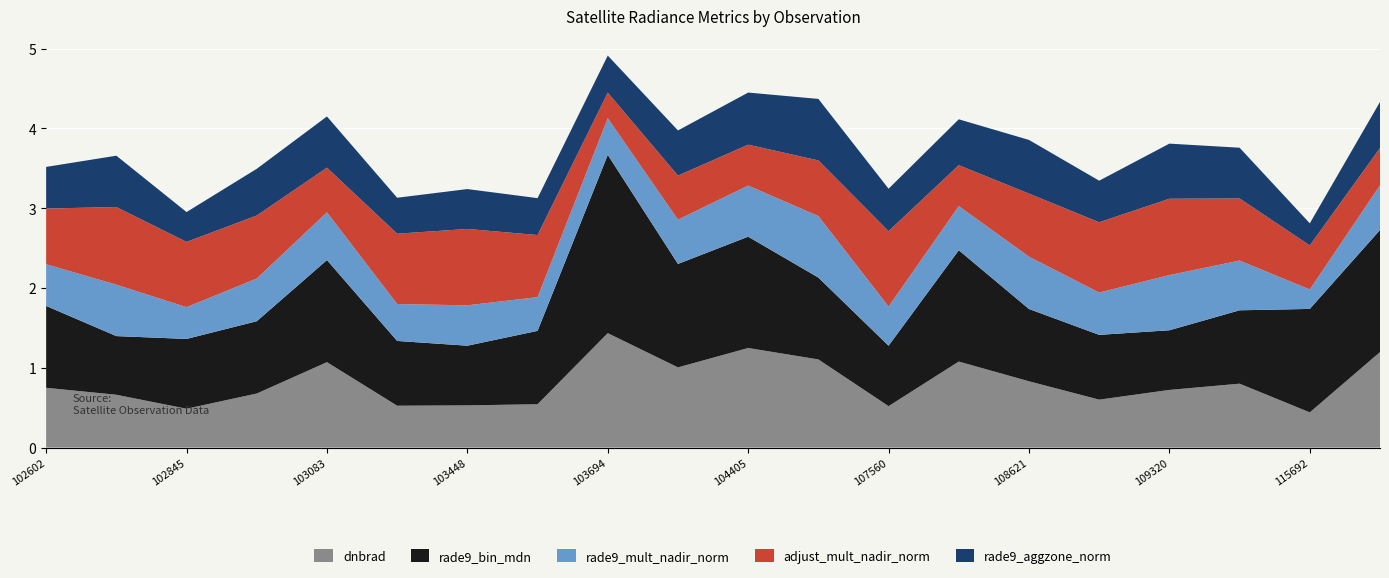

What is the minimum value for dnbrad?

0.4